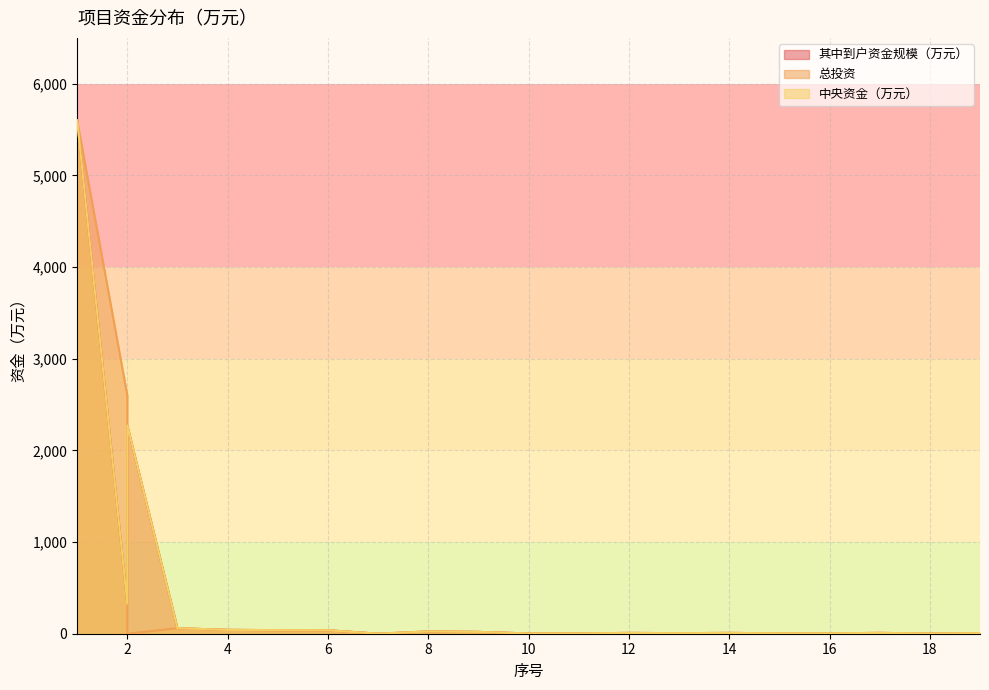

What is the sum of the 其中到户资金规模（万元） values at 7 and 5?

39.3